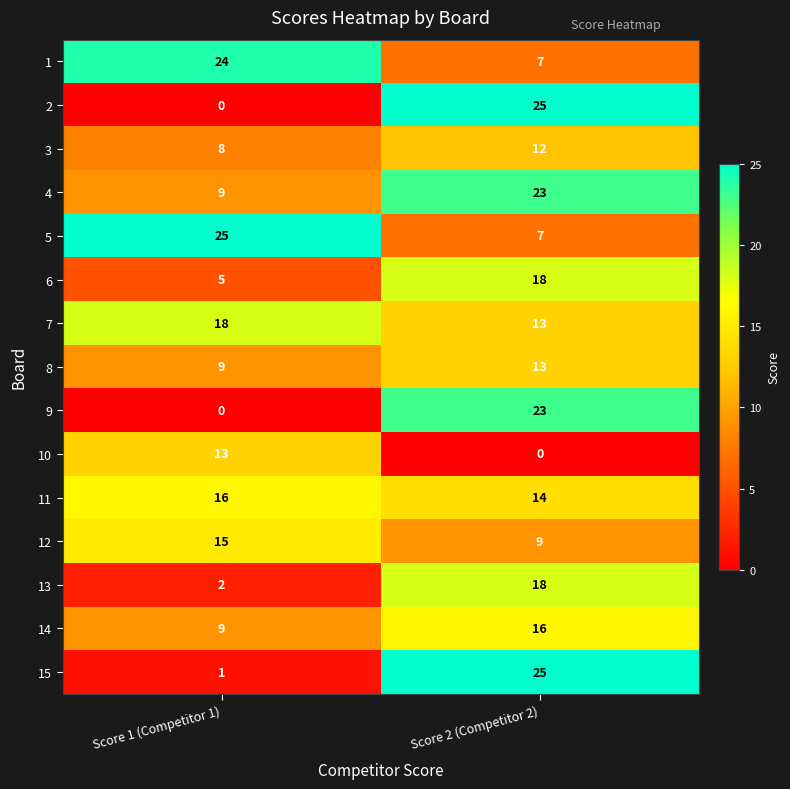

At which label does 10 reach its peak?

Score 1 (Competitor 1)